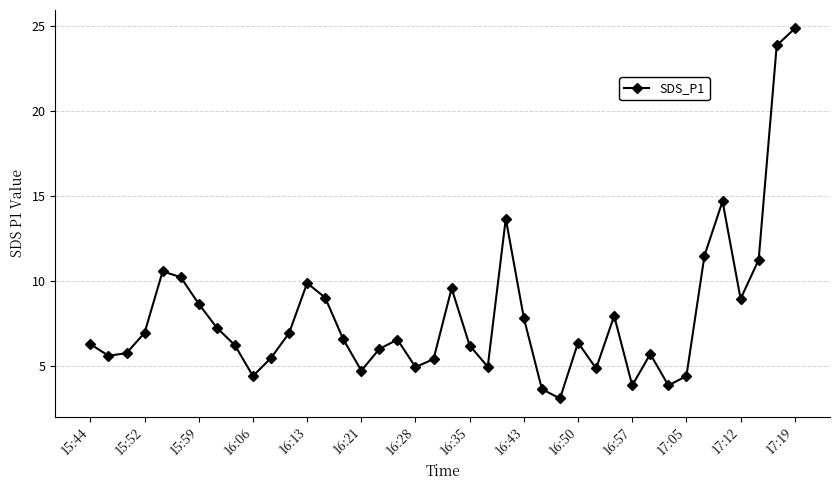

How many points are higher than both their immediate neighbors (excluding endpoints)?

9